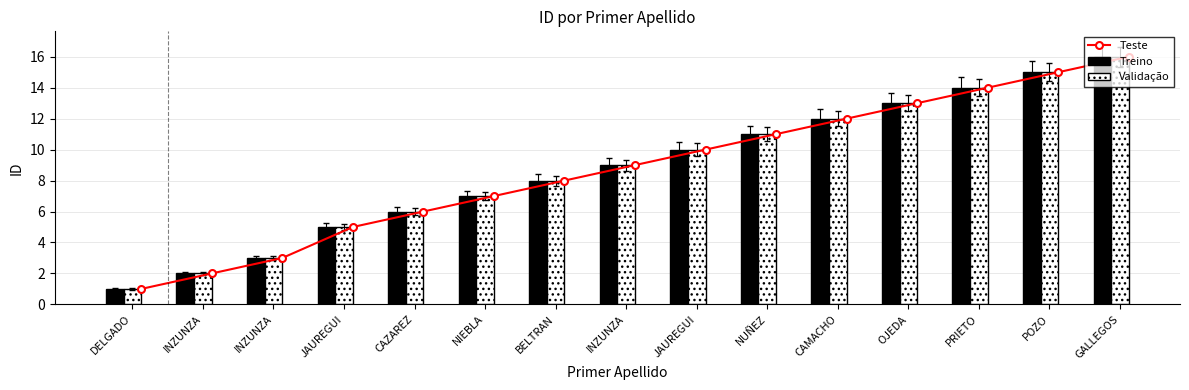

What are all the series names shown in the legend?

Teste, Treino, Validação